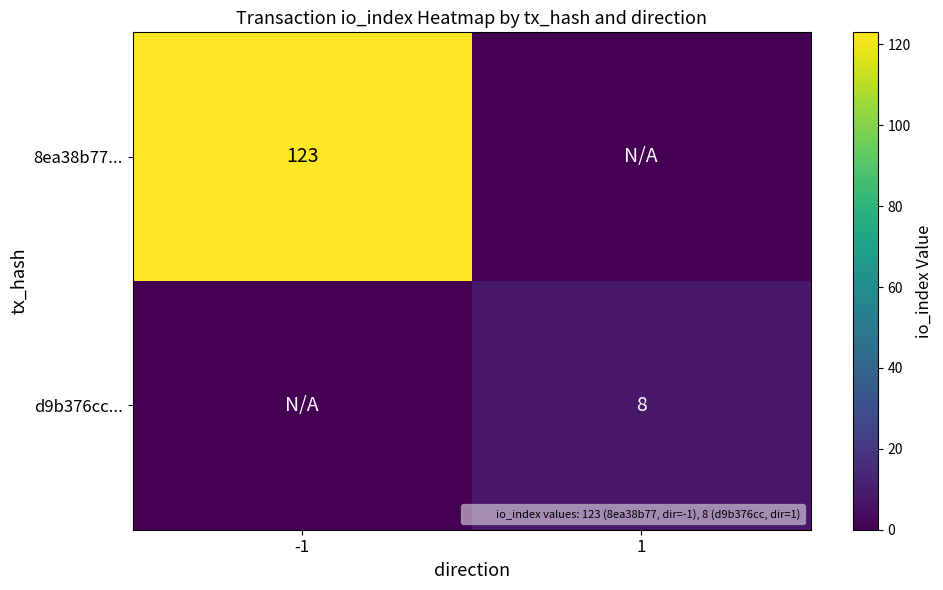

What is the difference between the maximum and minimum values in the 8ea38b77... series?

123